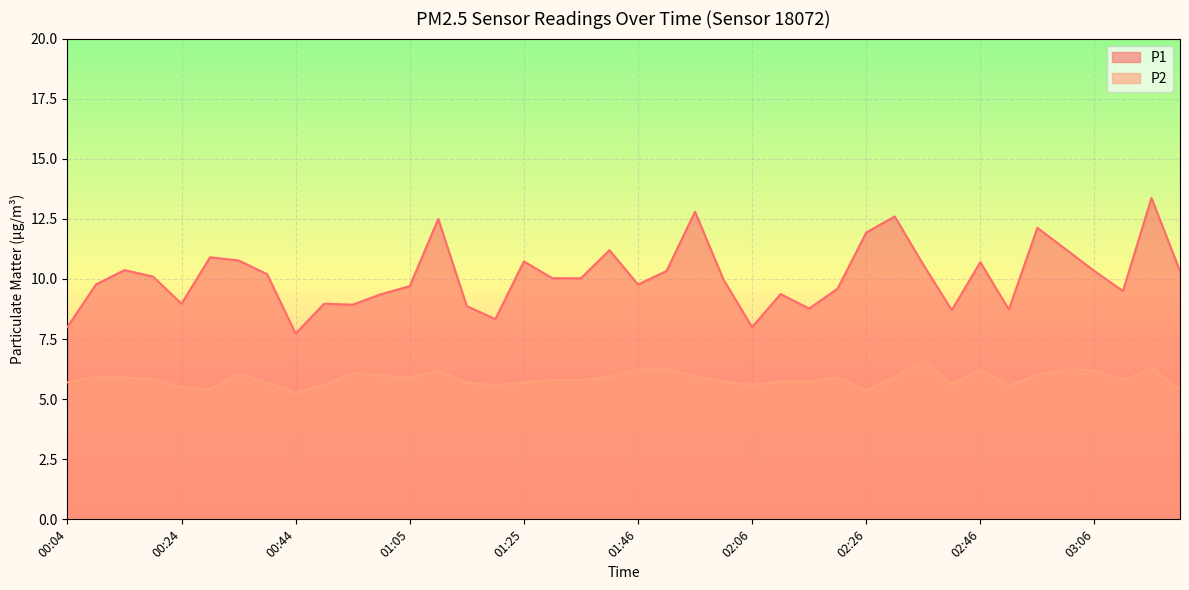

The P2 series shows 8.9 at 02:46. True or false?

False